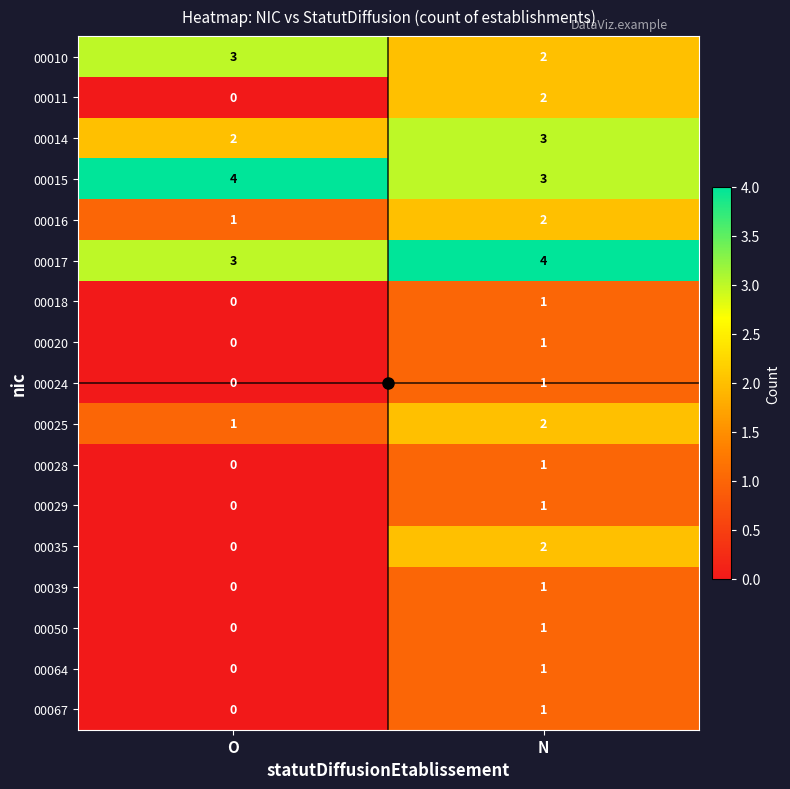

Is it true that 00025 equals 1 at N?

False